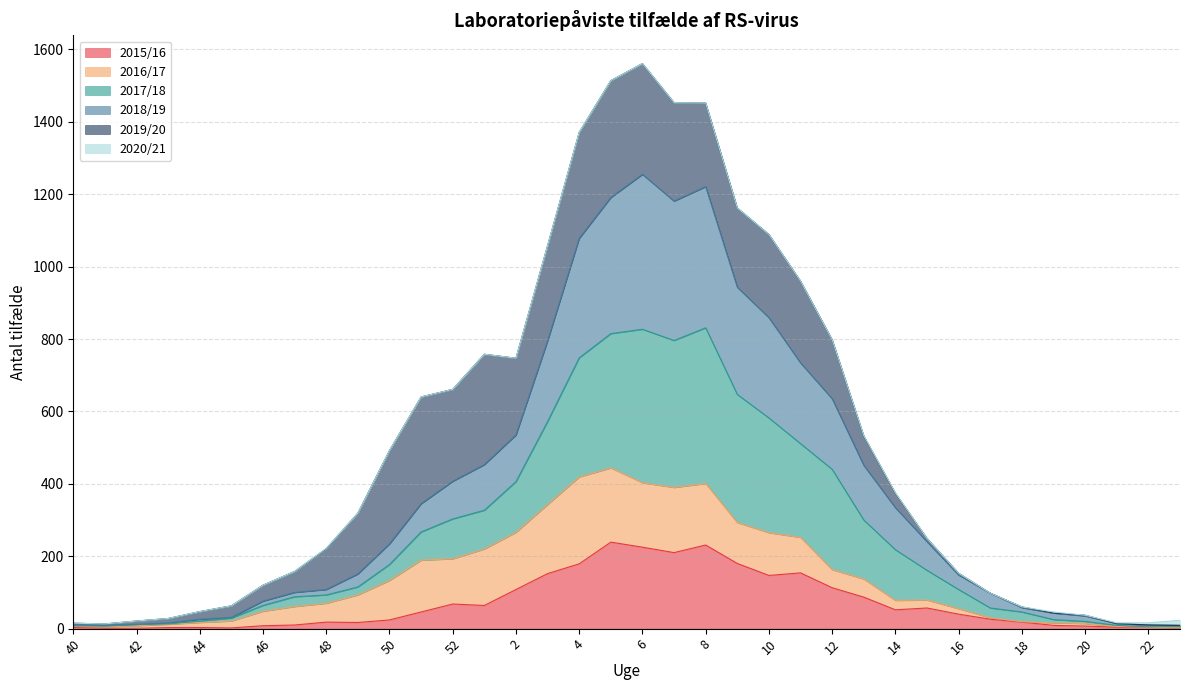

How many values in the 2015/16 series are below 40?

18